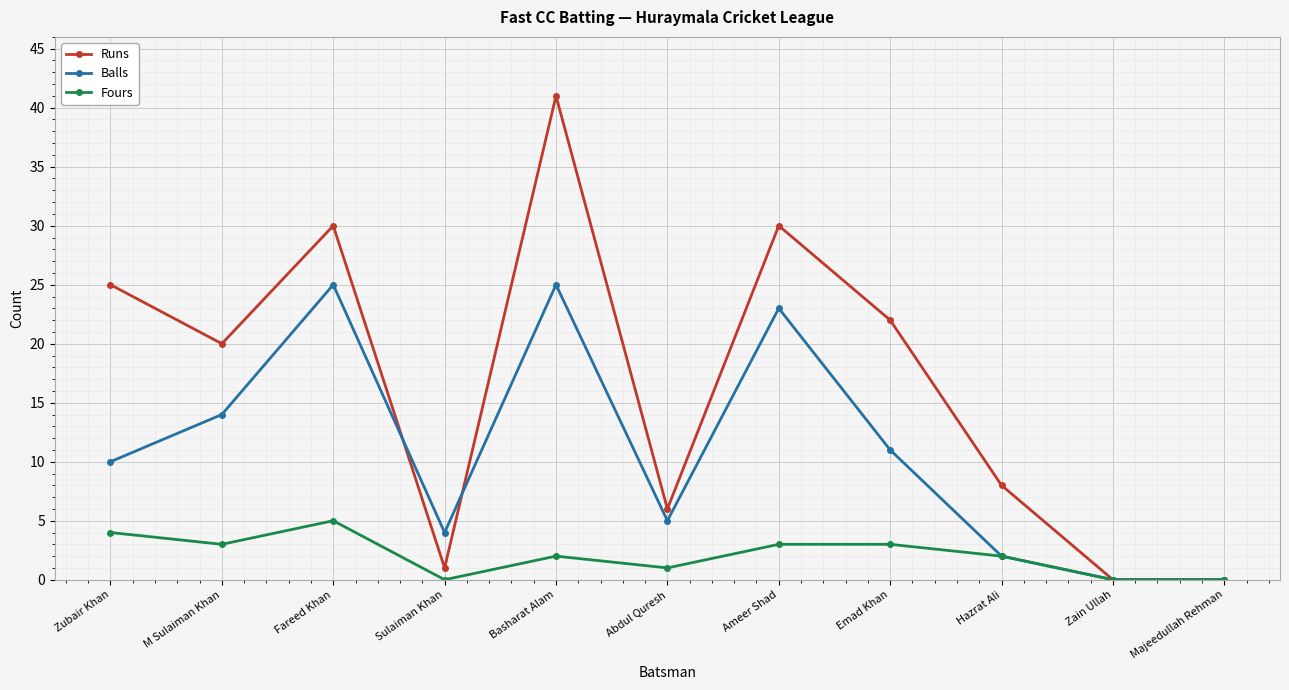

What is the difference between the second highest and second lowest values in the Runs series?

30